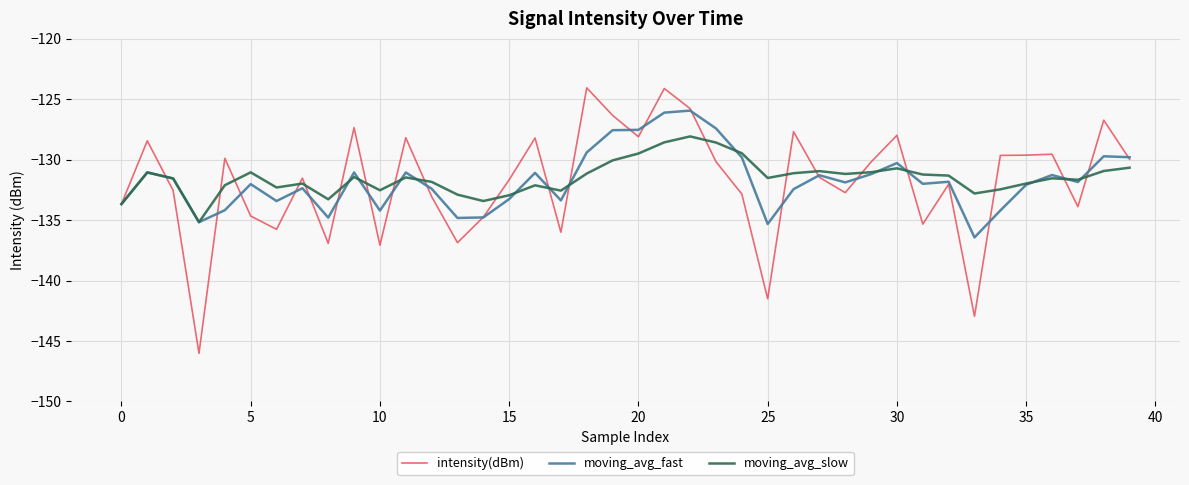

What is the minimum value for intensity(dBm)?

-146.0